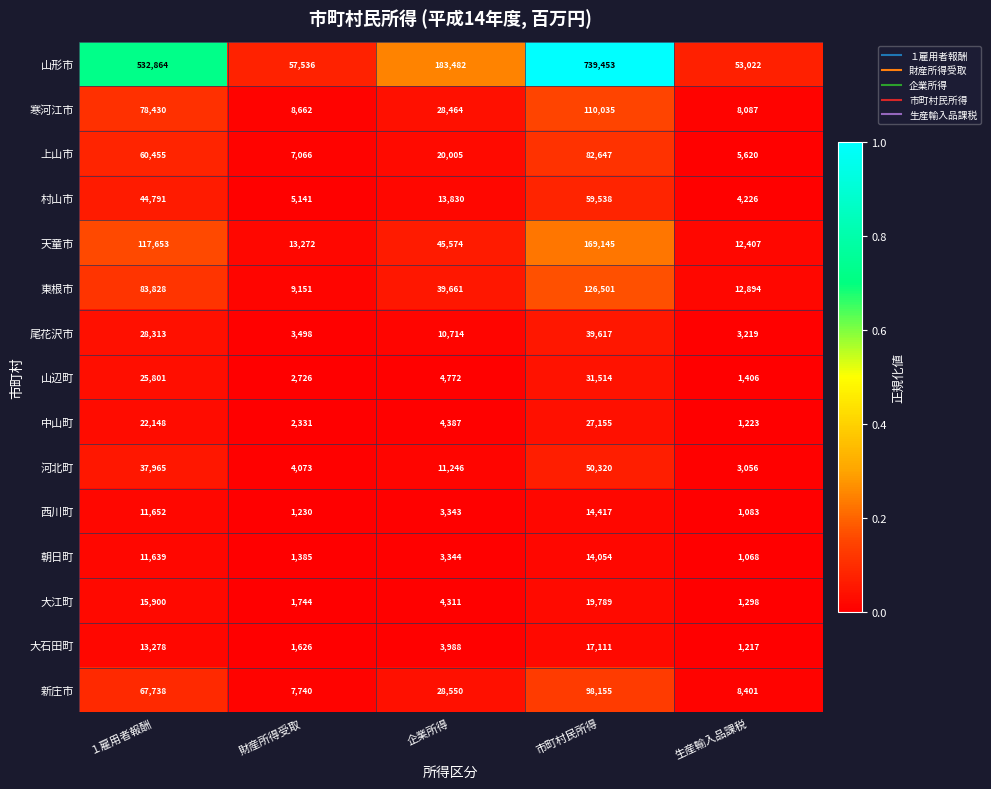

List the labels in order of 山形市 value, largest first.

市町村民所得, １雇用者報酬, 企業所得, 財産所得受取, 生産輸入品課税